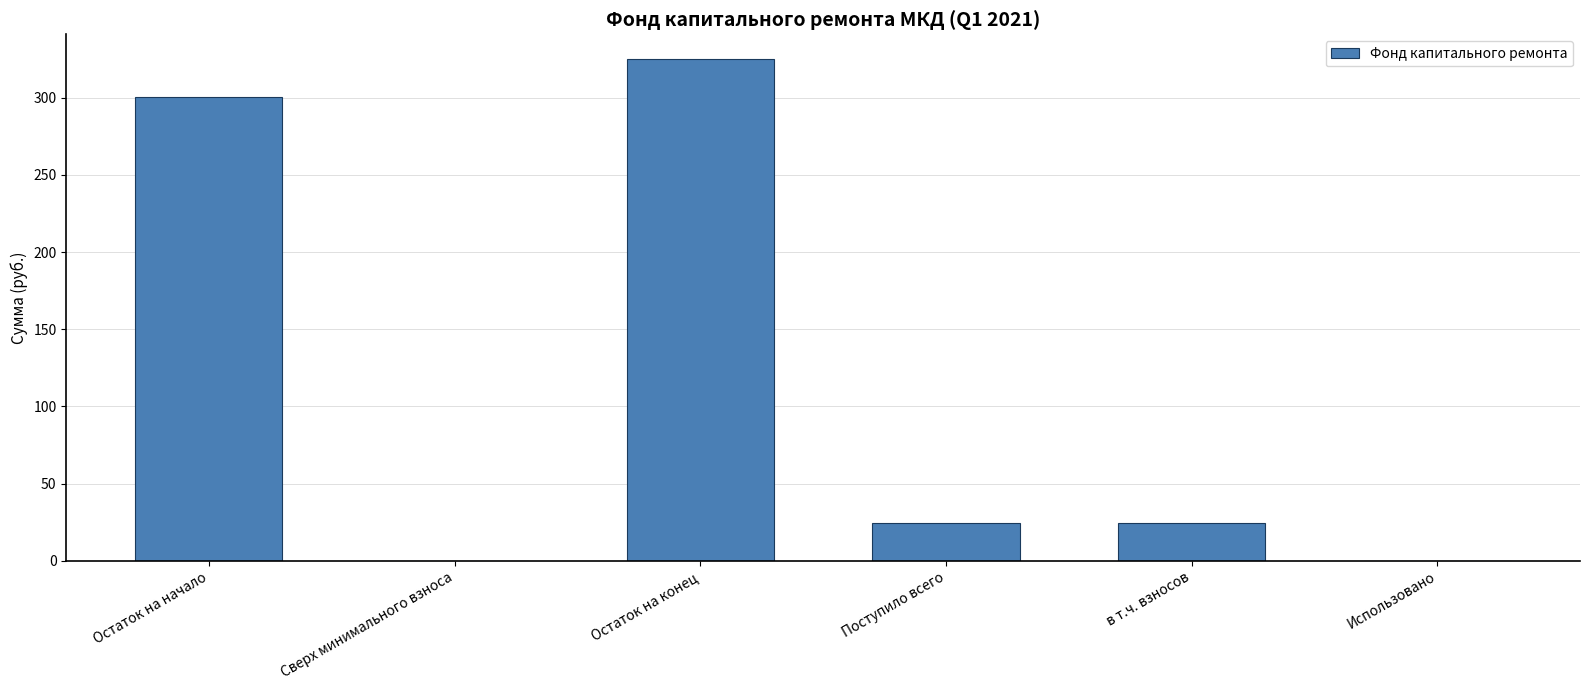

Is it true that the value at Использовано is 97.5?

False